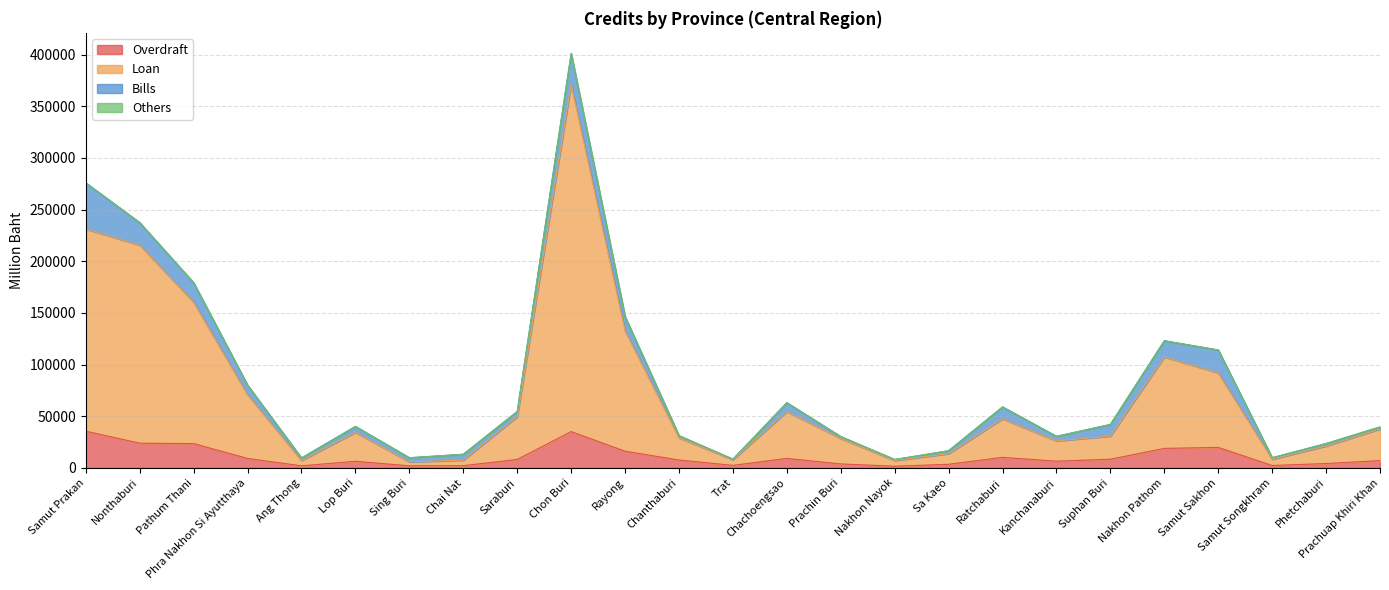

At which category is the sum across all series the highest?

Chon Buri